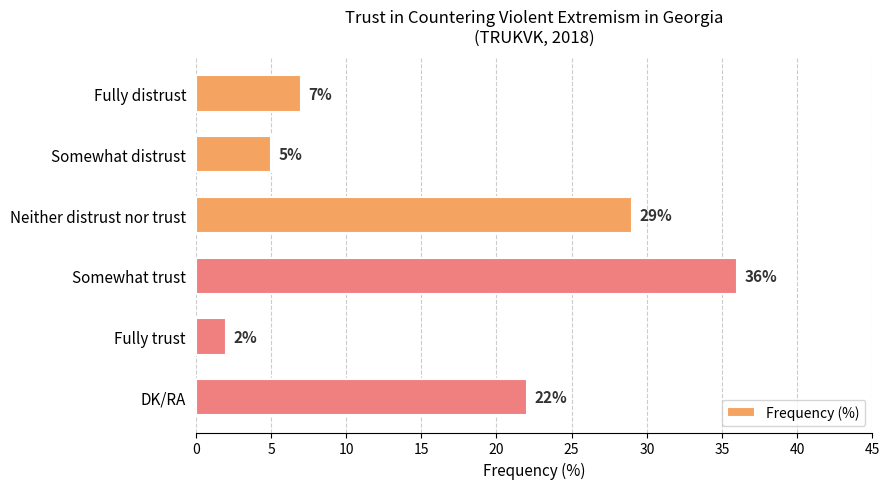

Rank the categories by value from lowest to highest.

Fully trust, Somewhat distrust, Fully distrust, DK/RA, Neither distrust nor trust, Somewhat trust